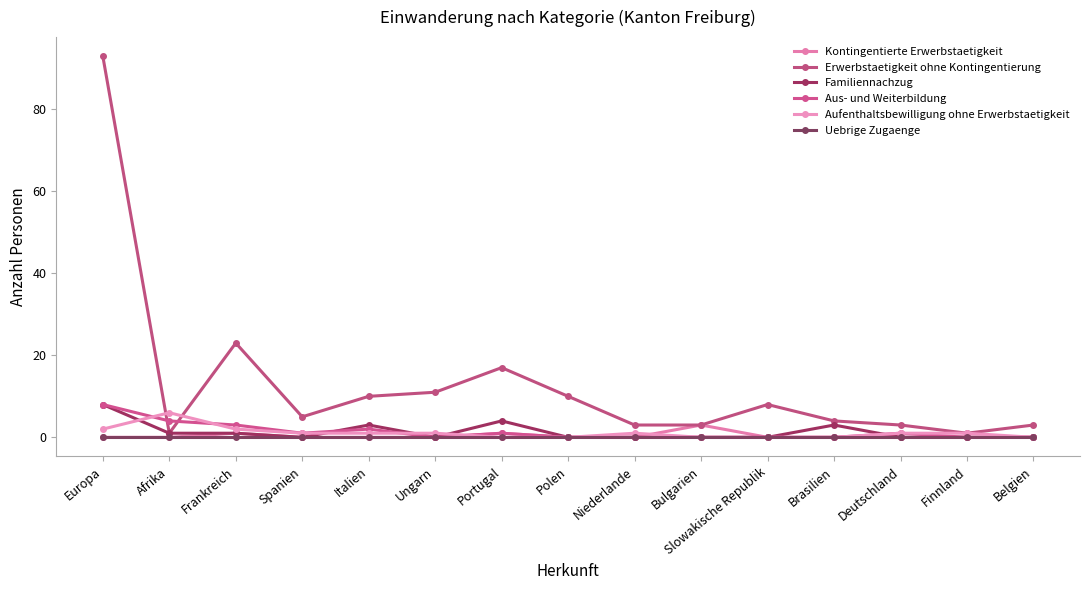

How many data points does each series have?

15